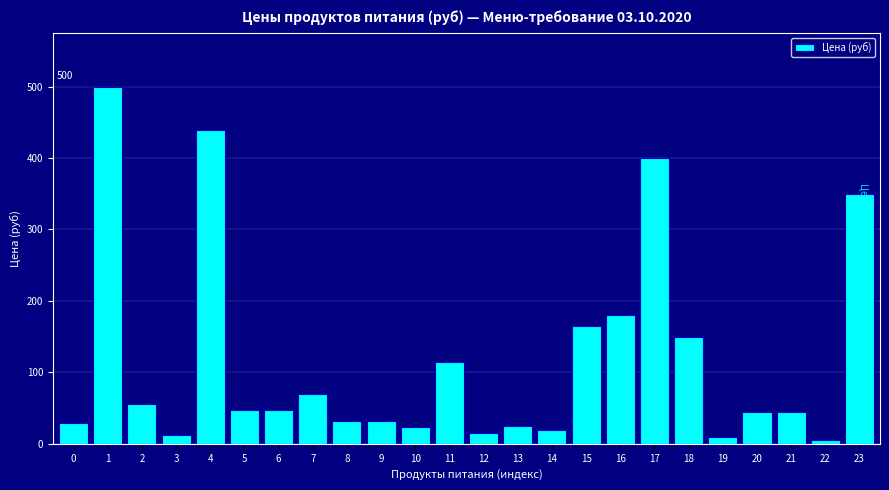

What is the value of the 14th bar from the left?

25.0